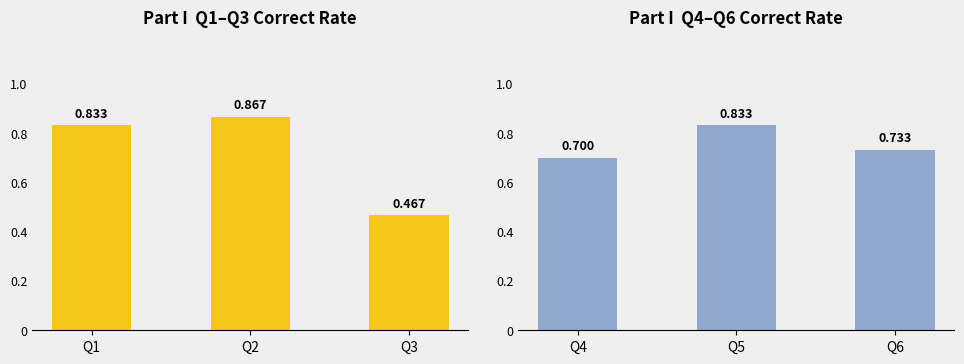

The value at Q5 is 1.4. True or false?

False